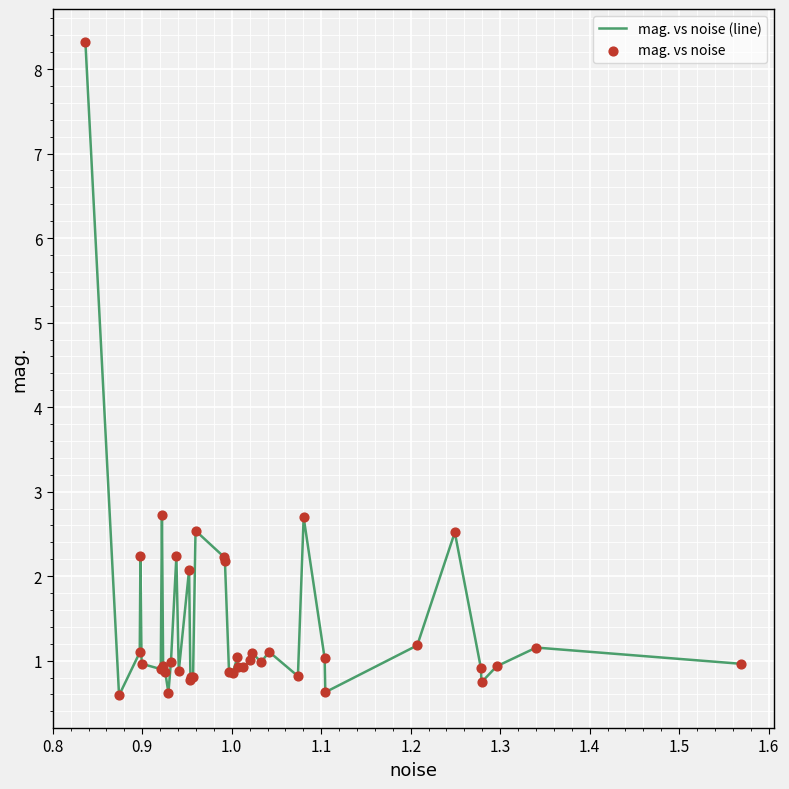

What is the difference between the maximum and minimum values?

7.7